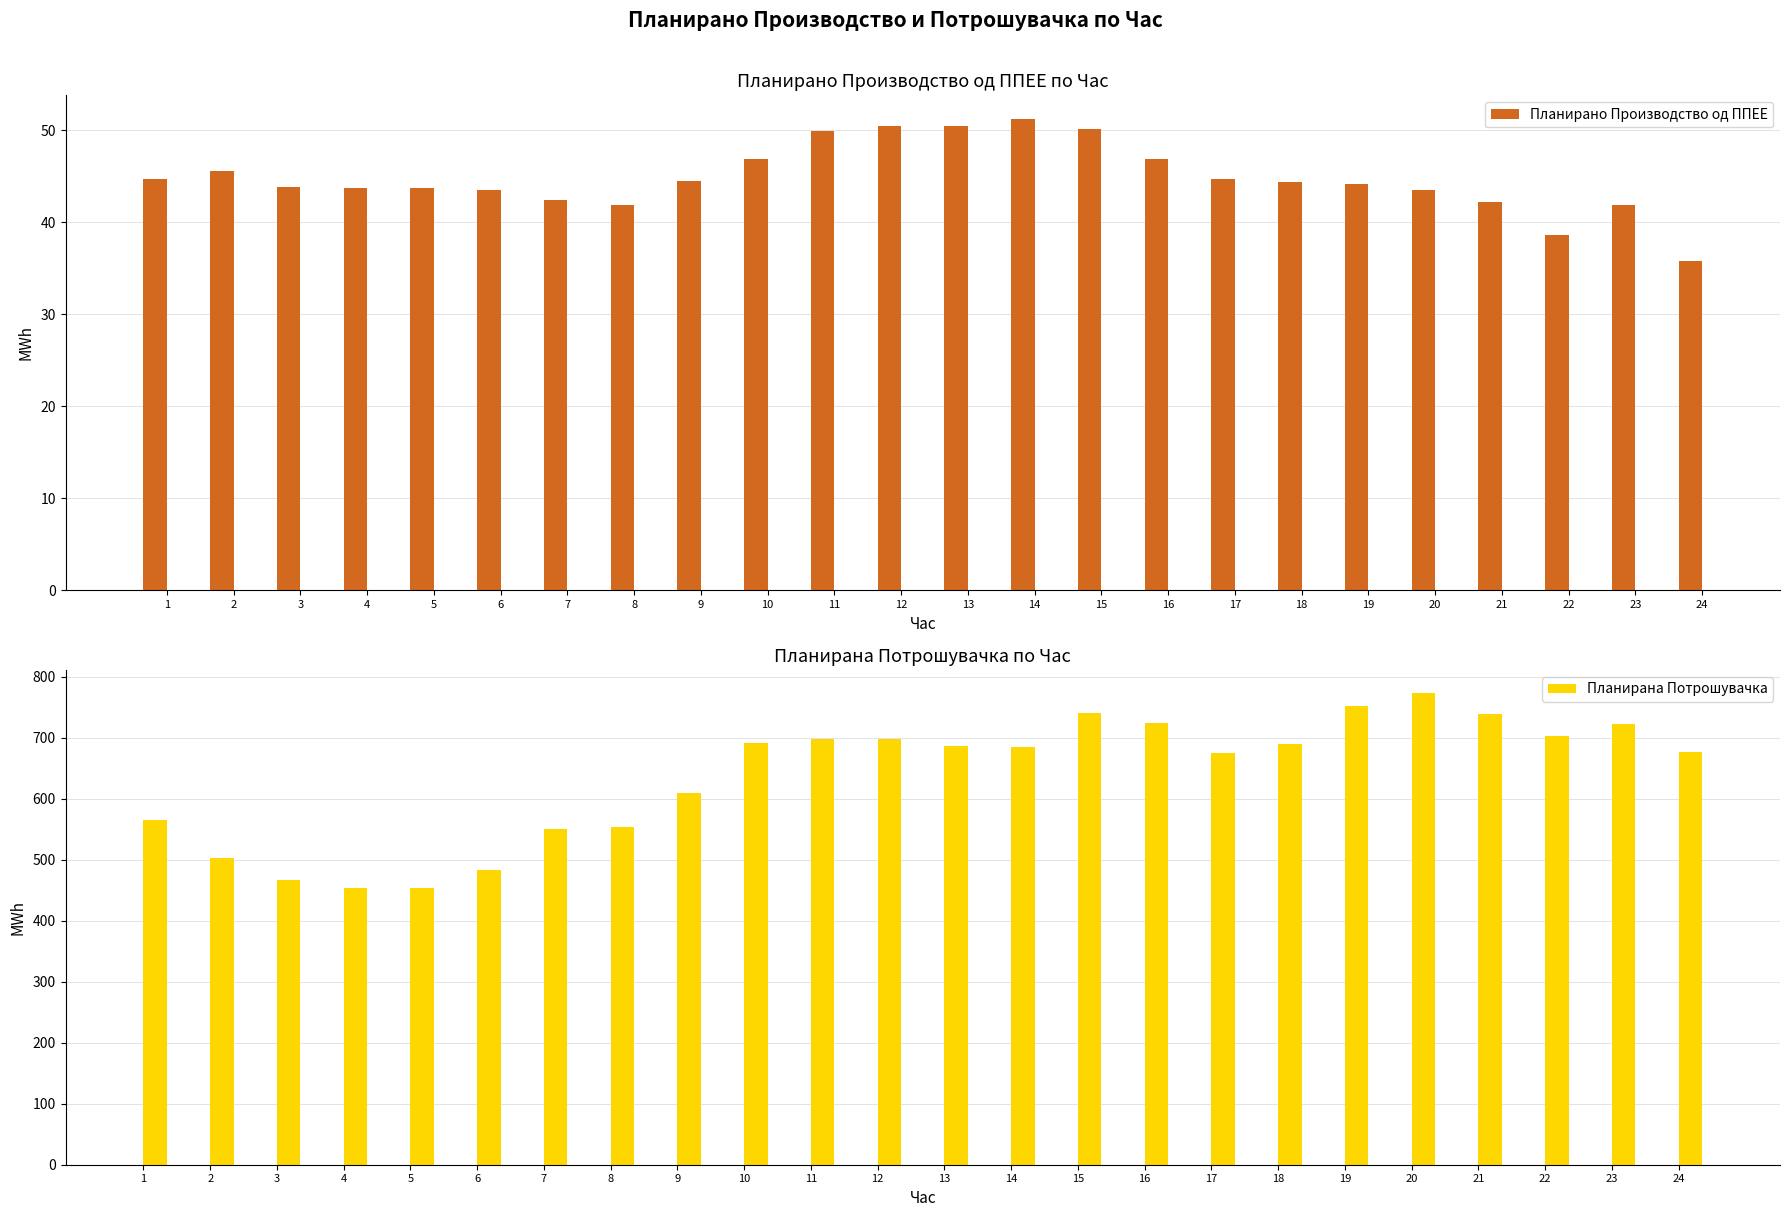

The value of Планирано Производство од ППЕЕ at 6 is 12.1. True or false?

False